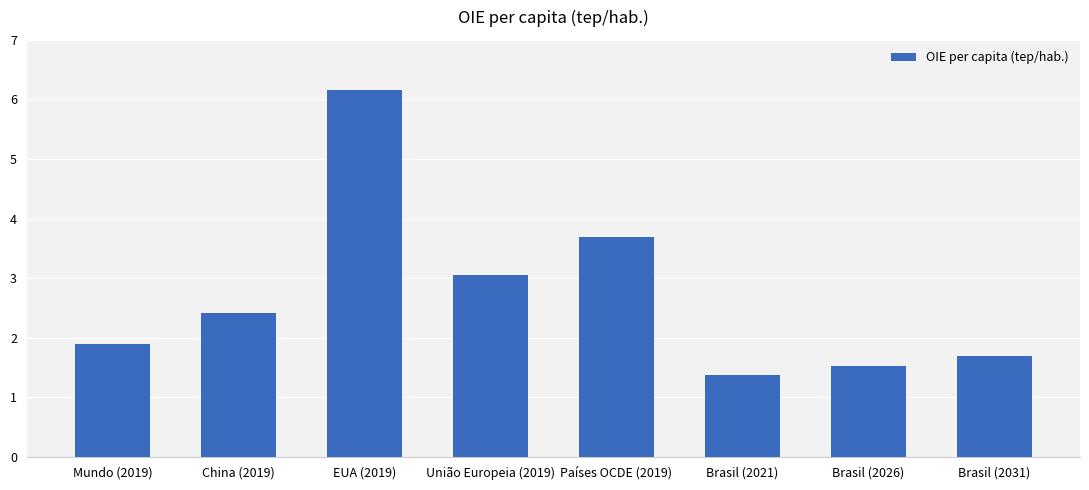

List the labels in order of value, smallest first.

Brasil (2021), Brasil (2026), Brasil (2031), Mundo (2019), China (2019), União Europeia (2019), Países OCDE (2019), EUA (2019)